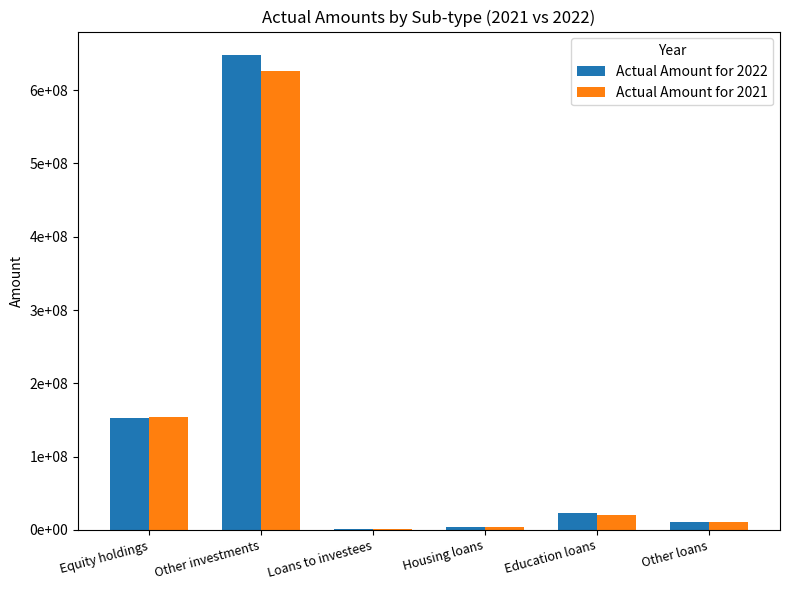

Does the chart contain stacked bars?

No